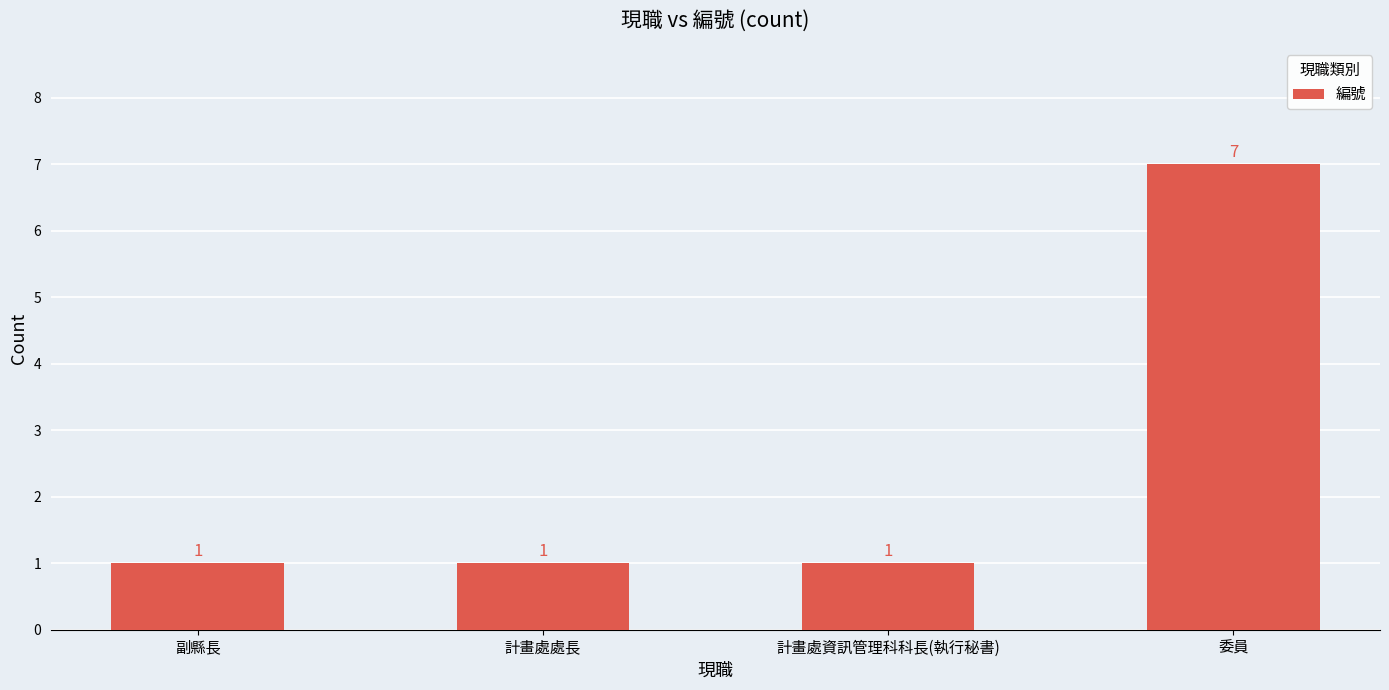

What is the difference between the maximum and minimum values?

6